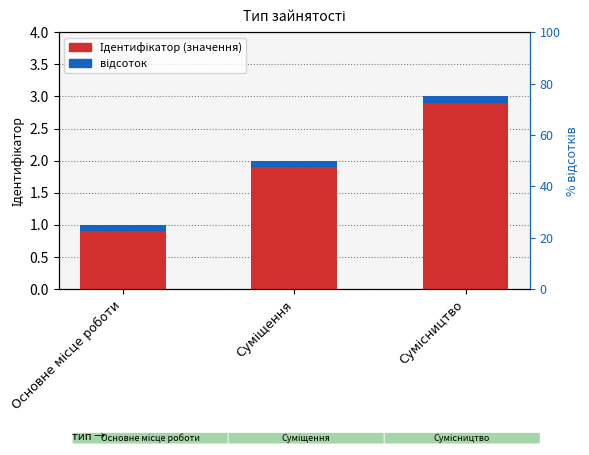

How many values are below 2?

1